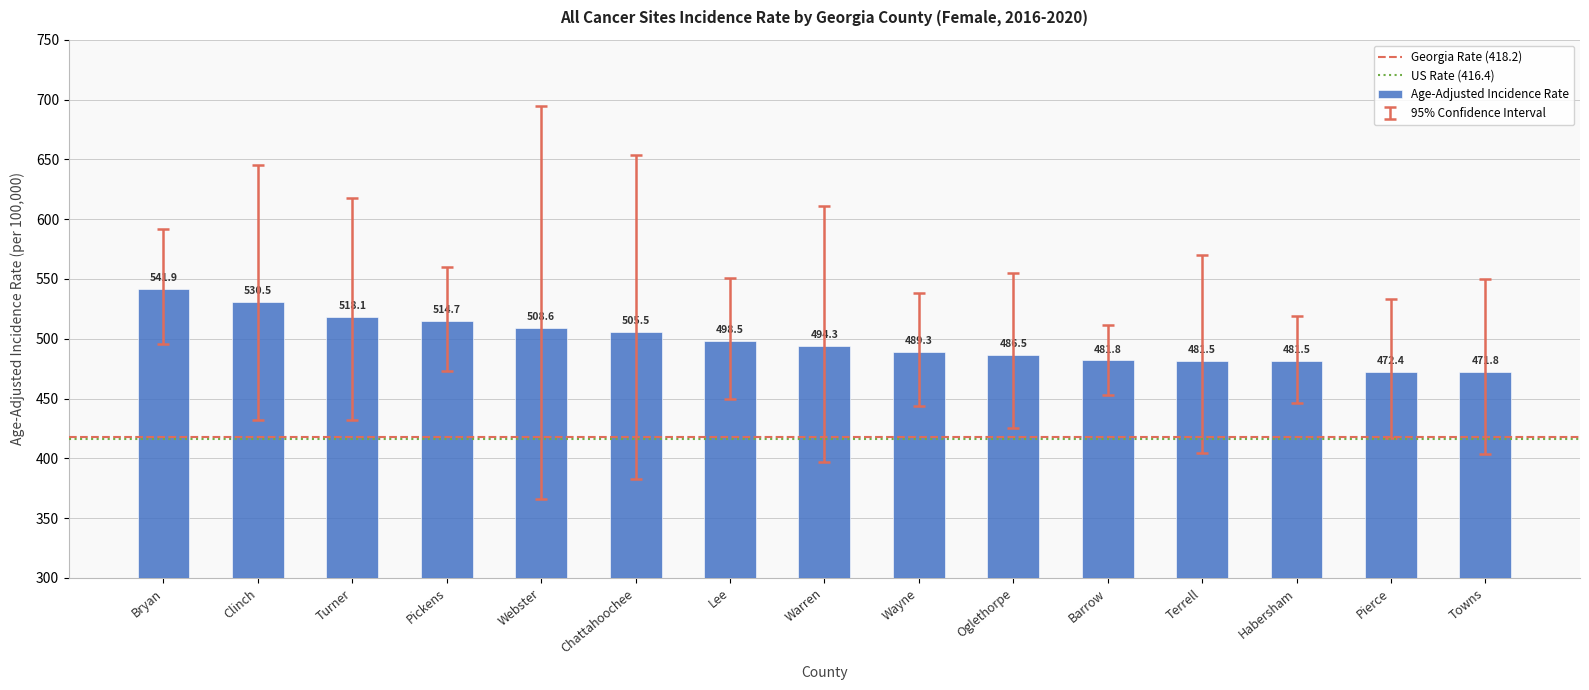

What is the greatest value displayed?

541.9